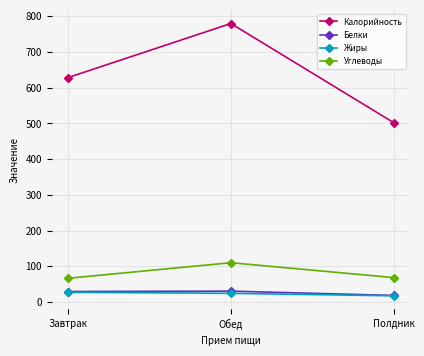

What is the value of the Жиры point at the 1st from the left?

27.2